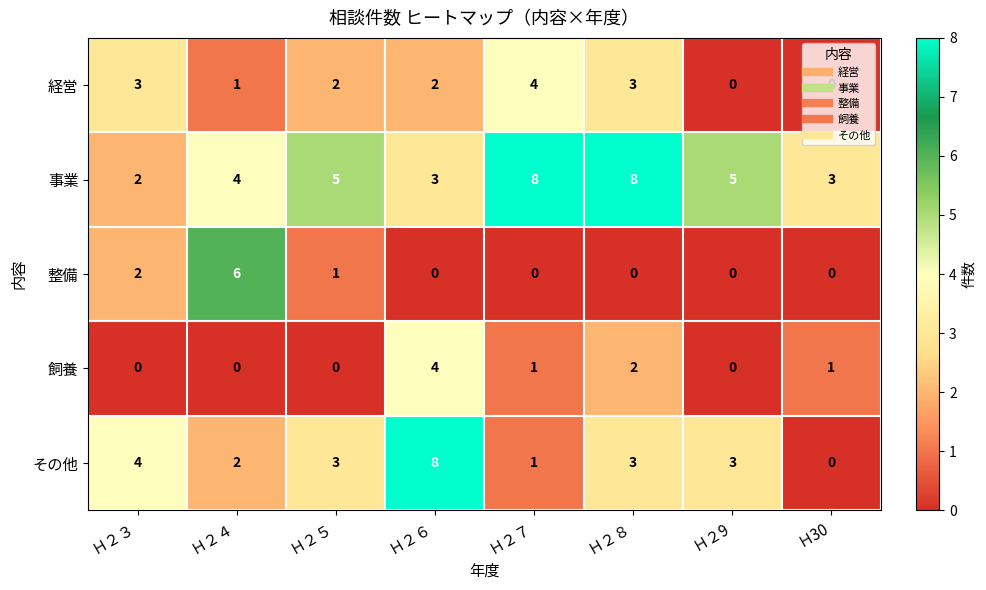

Which series has the widest spread of values?

その他